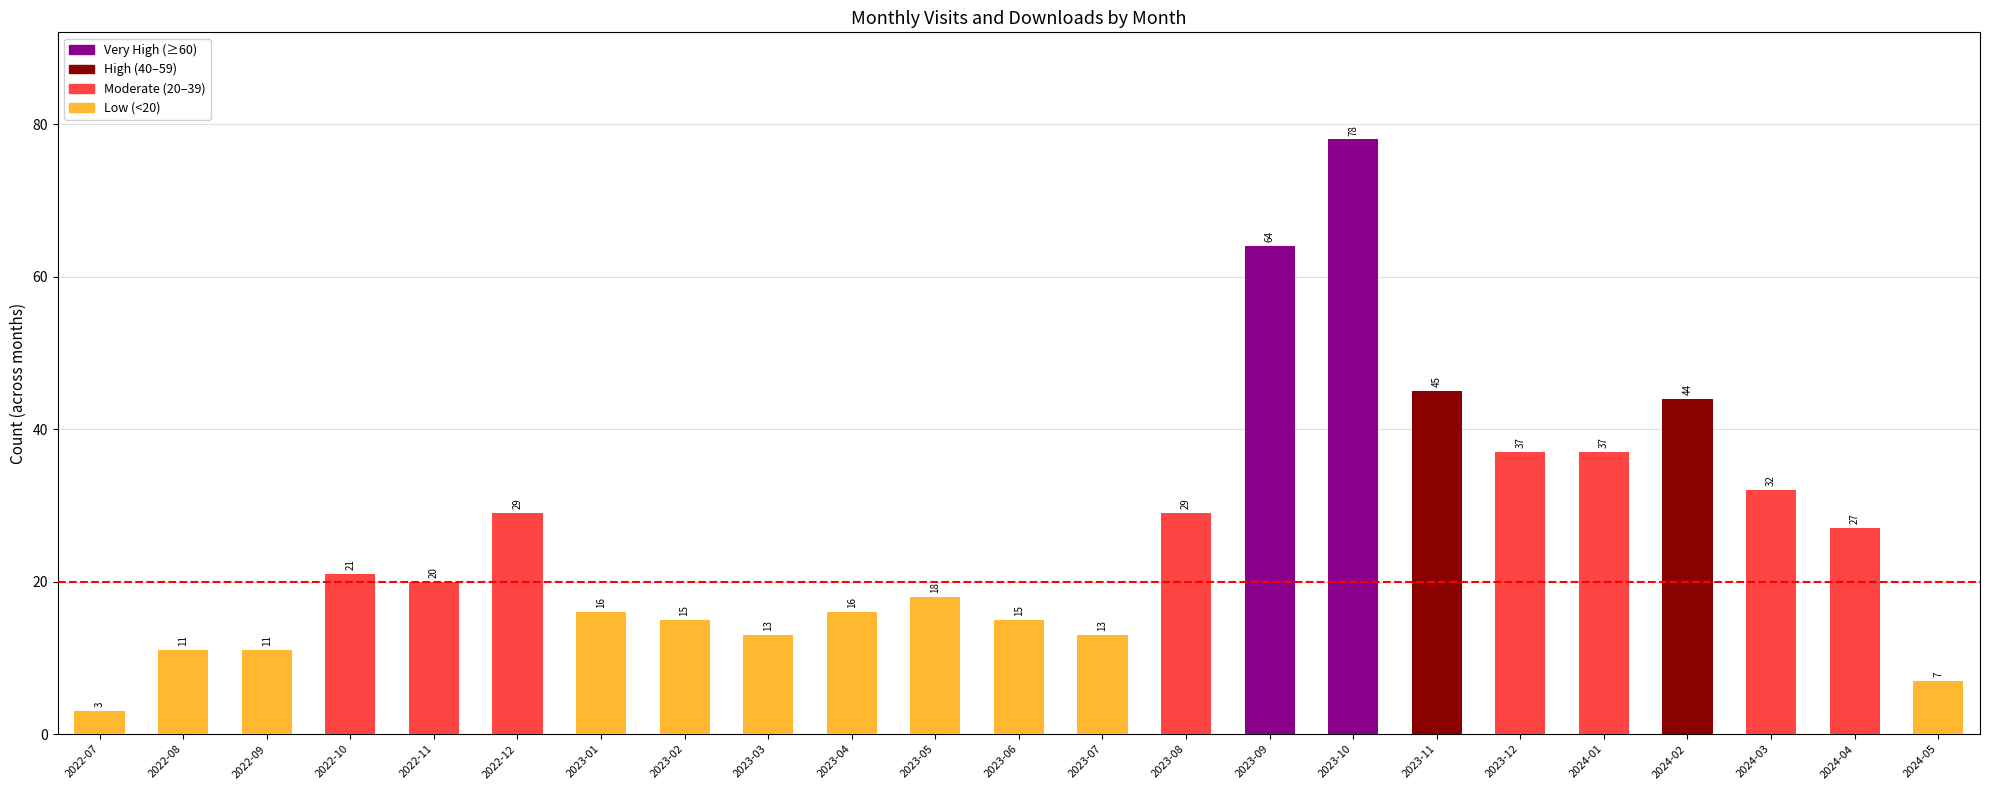

At which category does the chart reach its minimum across all series?

2022-07